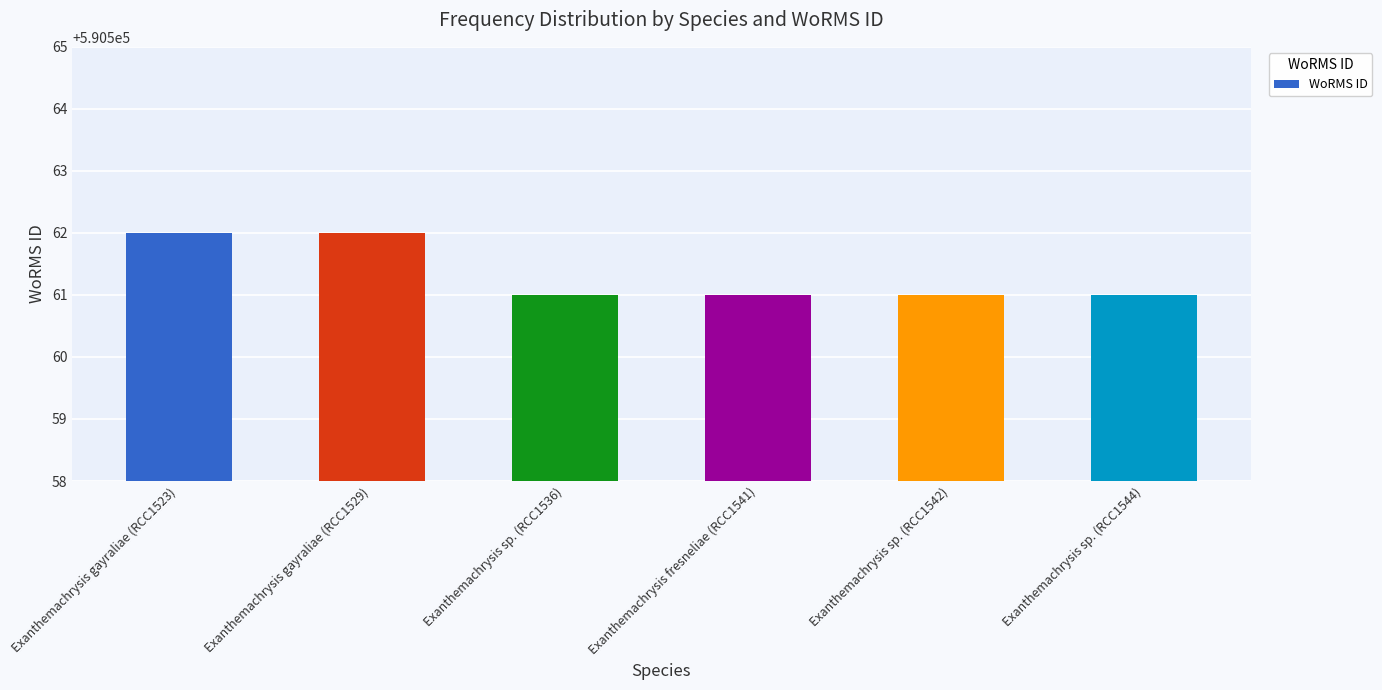

Is it true that the value at Exanthemachrysis sp. (RCC1544) is 590561?

True